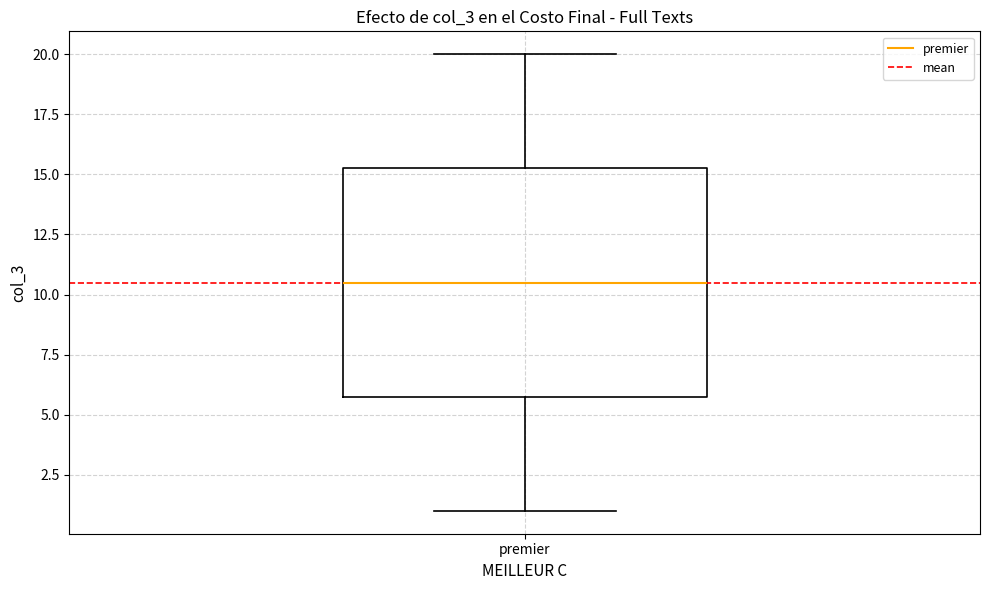

Transcribe this box plot: give where the median line is, the range the box spans, and where the two whiskers end, as read against the y-axis. The values are not printed on the chart, so give them approximately, as read against the axis.

median 10.5, box 6.0 to 15.5, whiskers 1.0 to 20.0